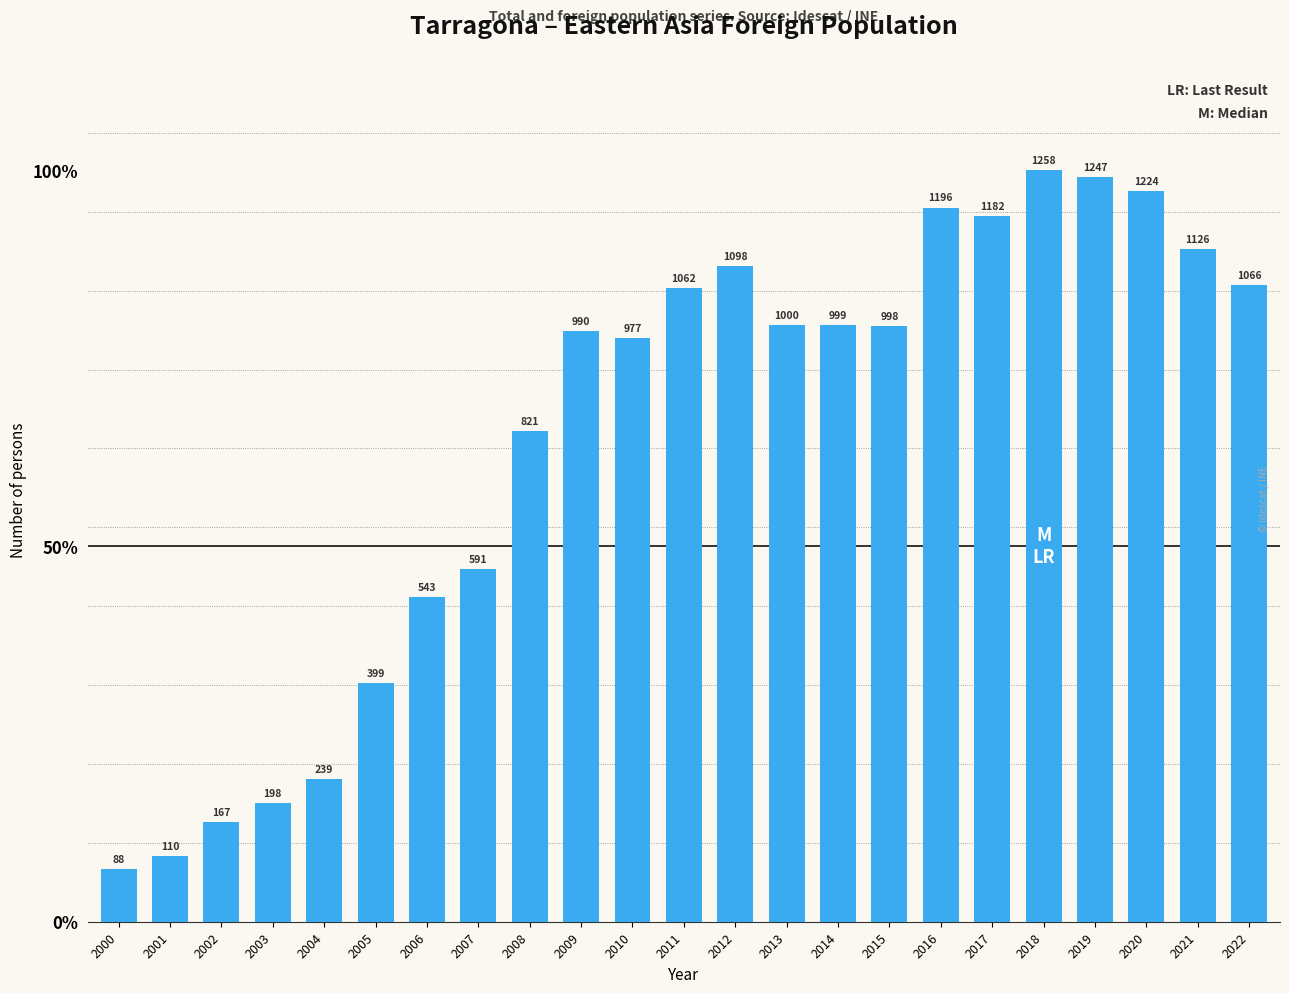

Reading left to right, transcribe all the data shown in this chart.

88	110	167	198	239	399	543	591	821	990	977	1062	1098	1000	999	998	1196	1182	1258	1247	1224	1126	1066